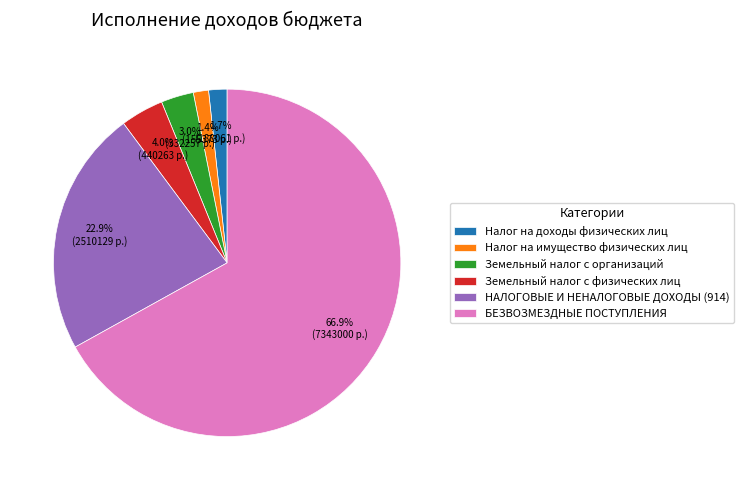

Which category has the biggest portion of the pie?

БЕЗВОЗМЕЗДНЫЕ ПОСТУПЛЕНИЯ